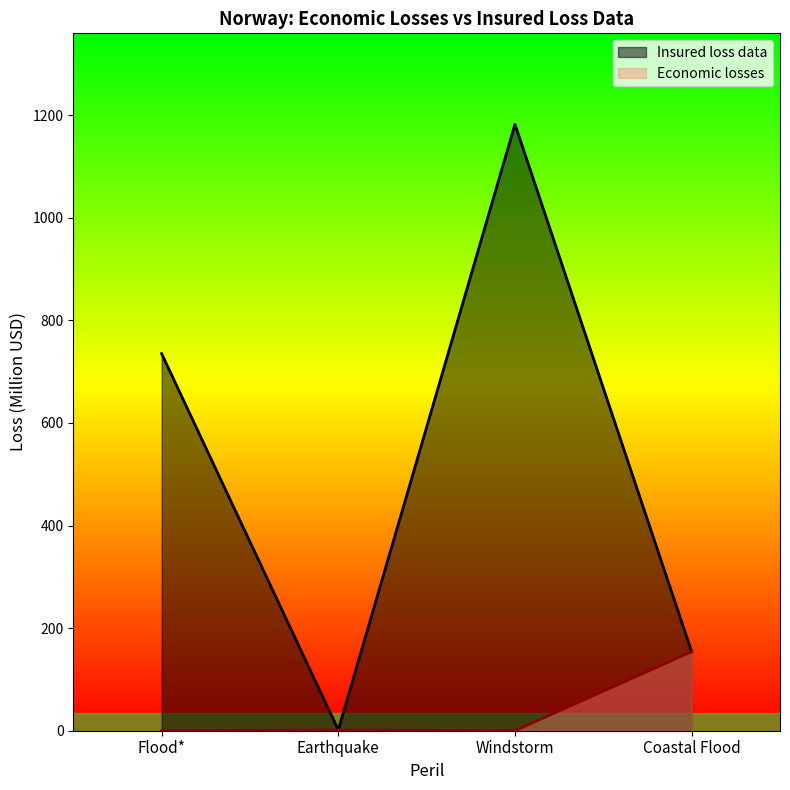

Read the value at Coastal Flood.

154.0